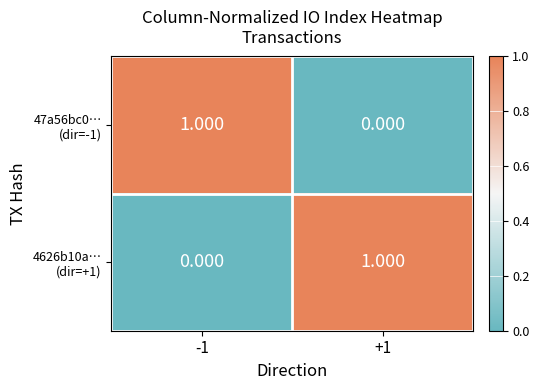

How many distinct data groups are displayed?

2